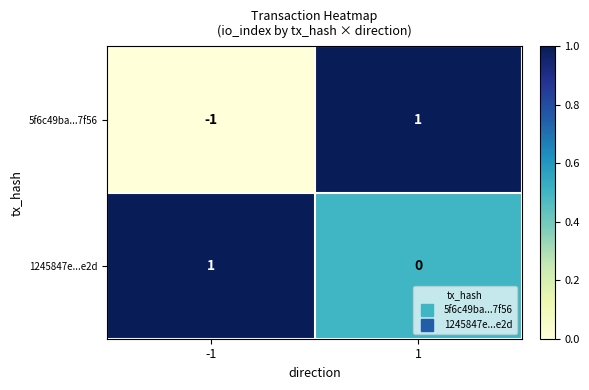

True or false: 5f6c49ba...7f56 has a value of -1 at -1.

True